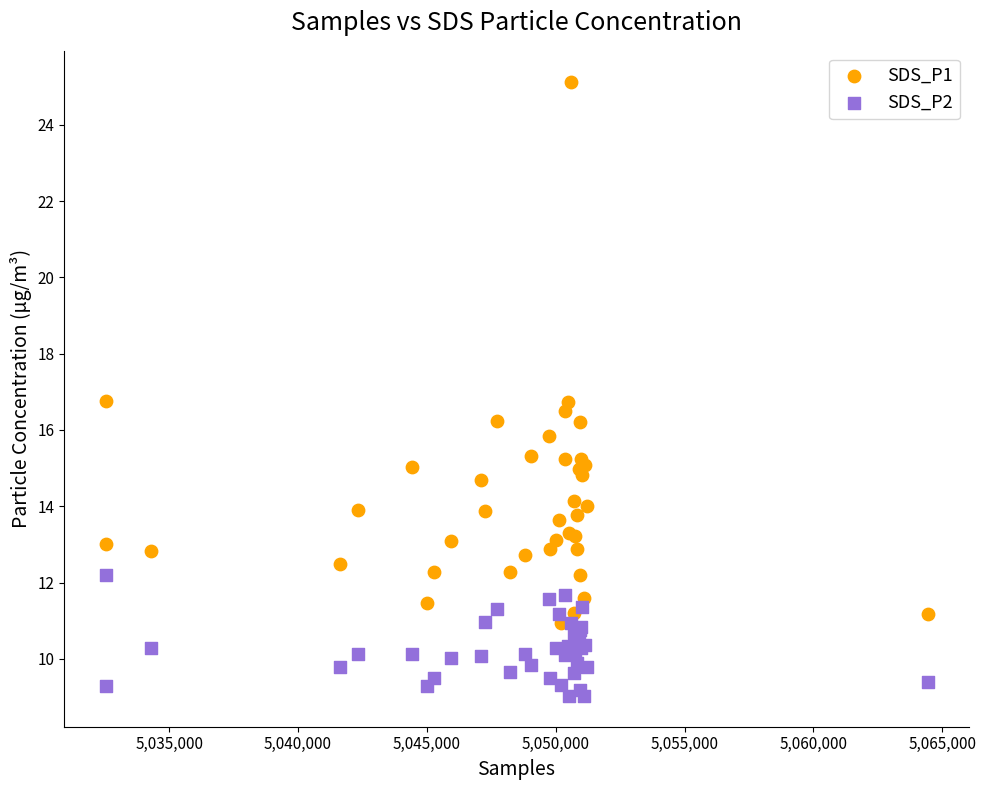

Which series contains the lowest Y value?

SDS_P2